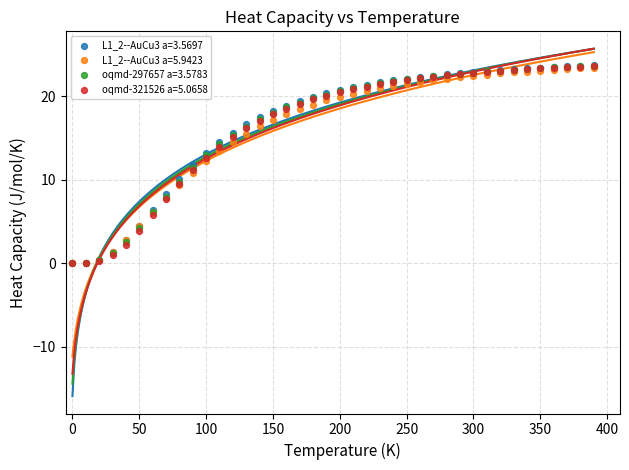

What are all the series names shown in the legend?

L1_2--AuCu3 a=3.5697, L1_2--AuCu3 a=5.9423, oqmd-297657 a=3.5783, oqmd-321526 a=5.0658